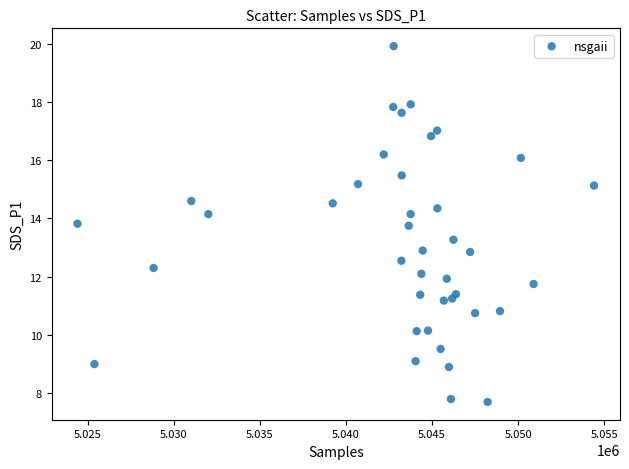

What is the range of Y values (max minus min)?

12.2